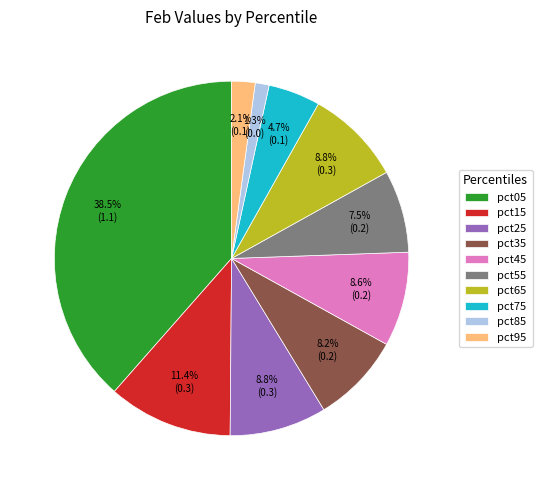

What is the largest slice in the pie chart?

pct05